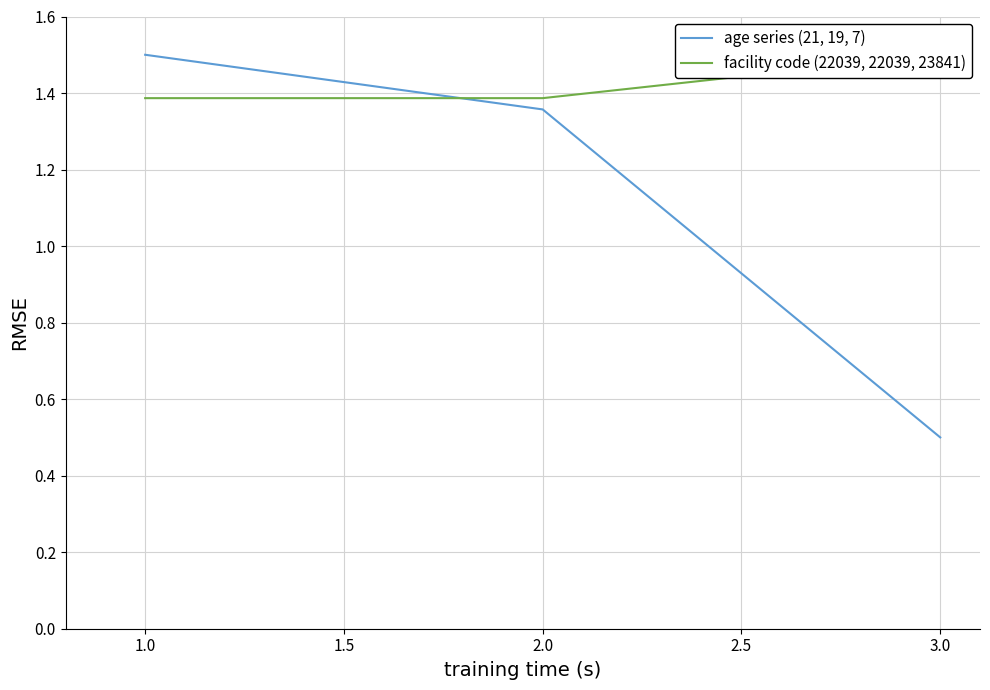

The age series (21, 19, 7) series shows 0.9 at 1.0. True or false?

False